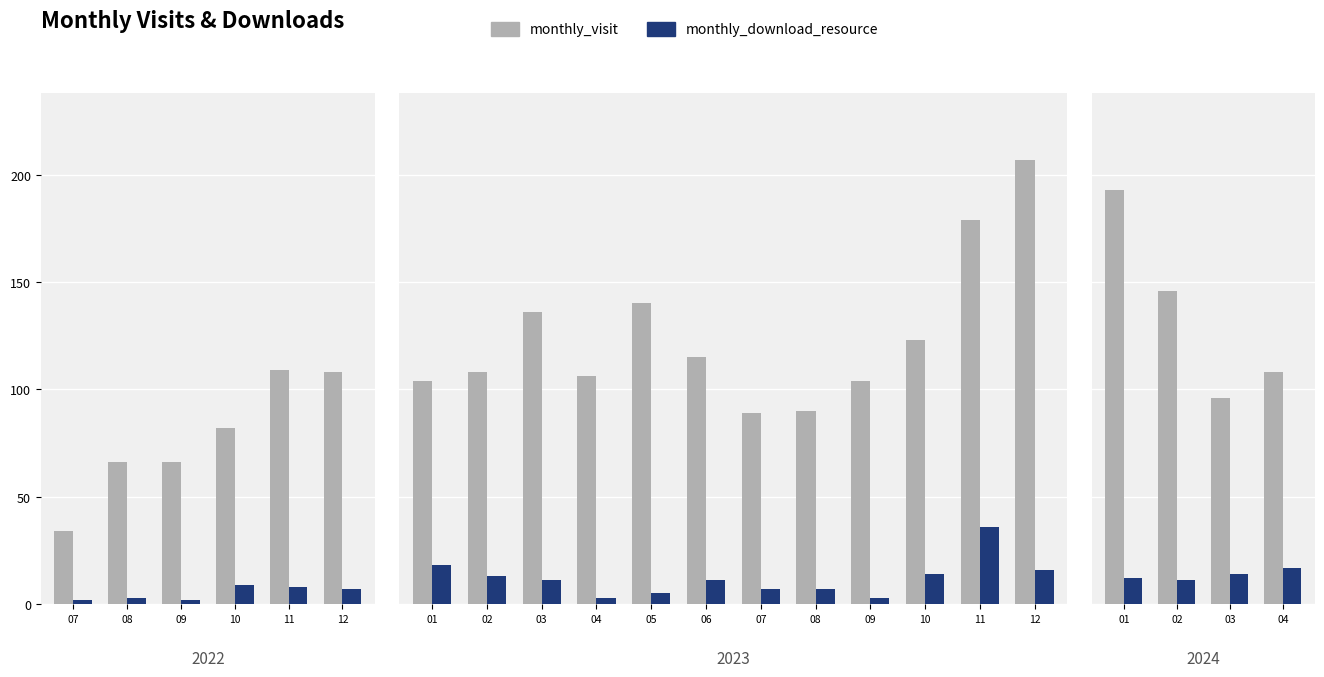

The monthly_visit series shows 42 at 02. True or false?

False